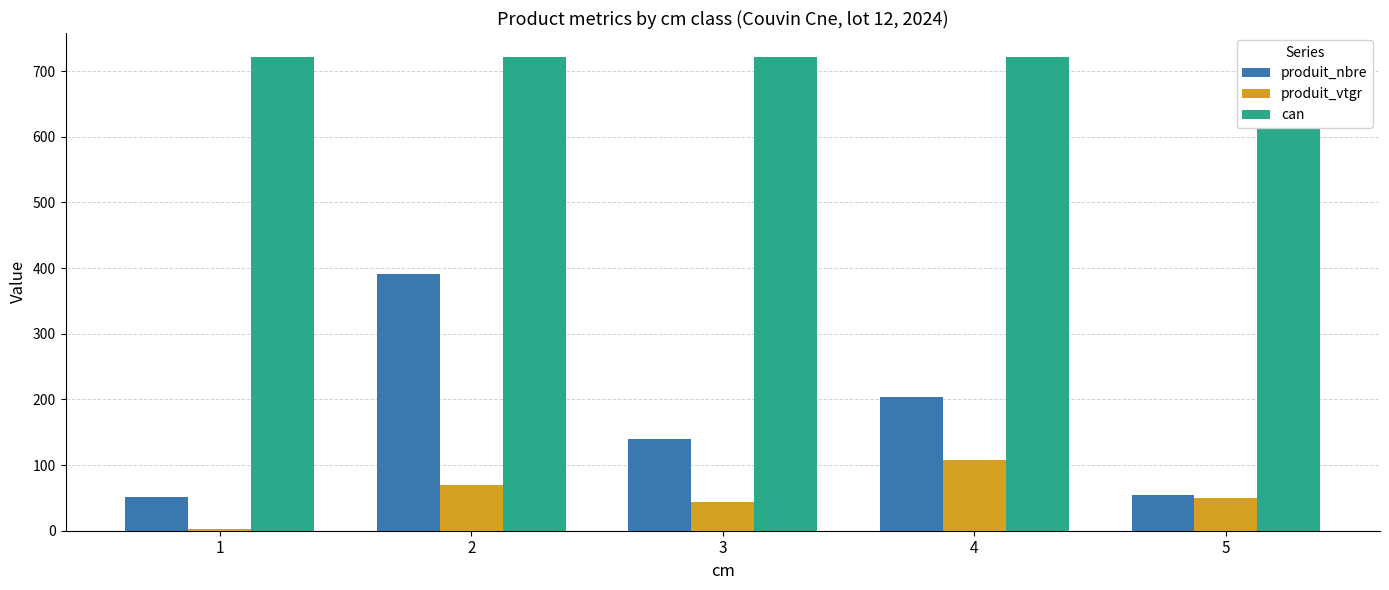

List the series in order of their peak value, lowest first.

produit_vtgr, produit_nbre, can